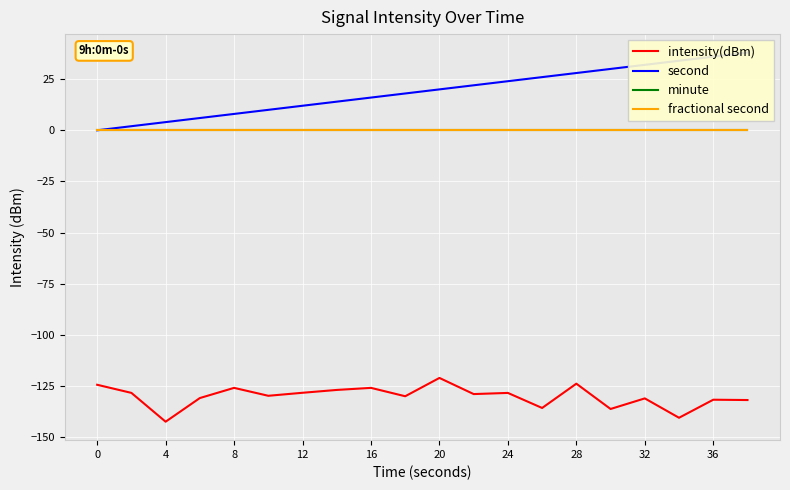

What is the spread (max minus min) of values at 16?

133.9